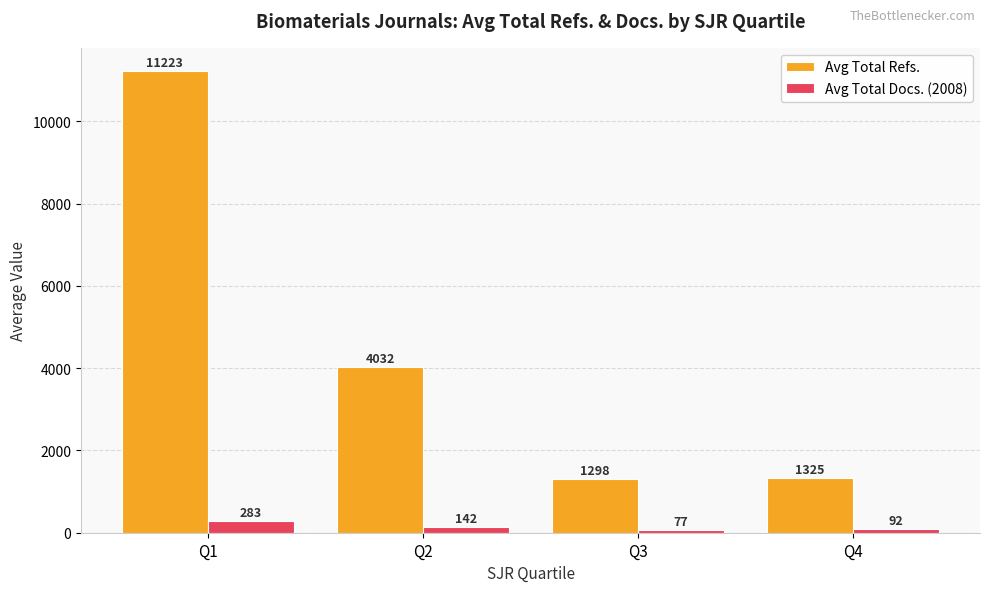

Read the Avg Total Refs. value at Q4.

1325.0